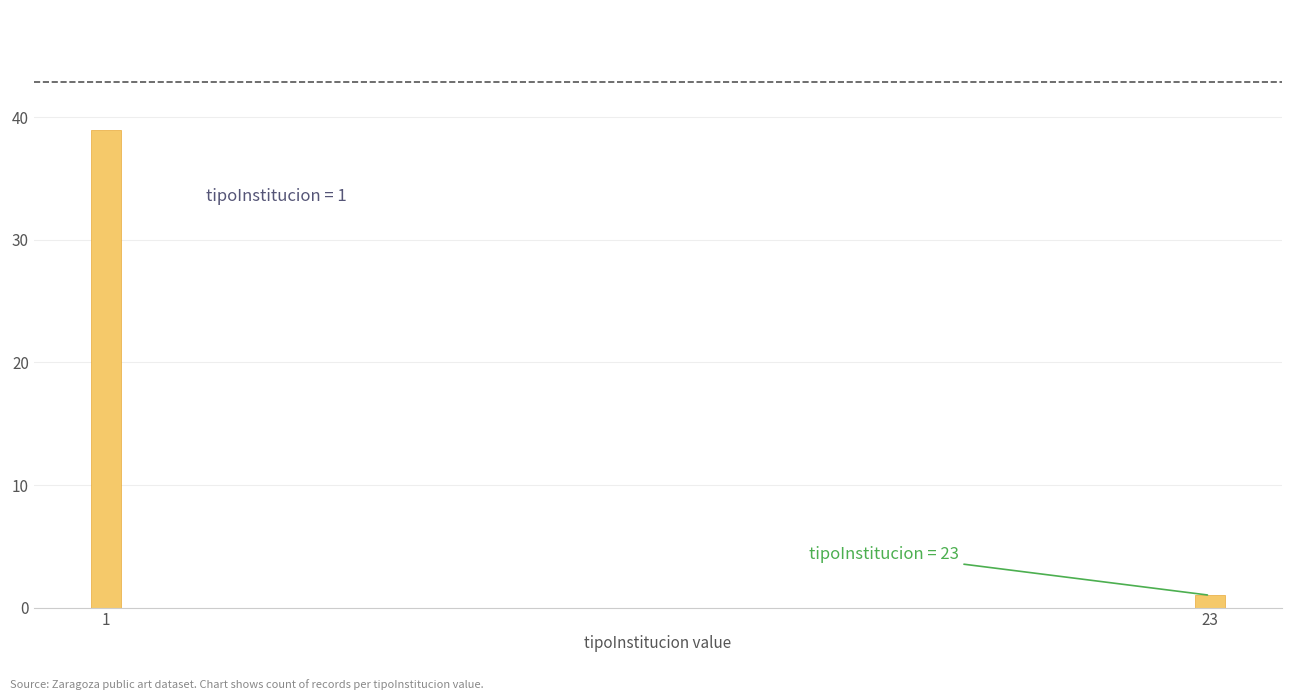

Reading left to right, transcribe all the data shown in this chart.

1=39	23=1